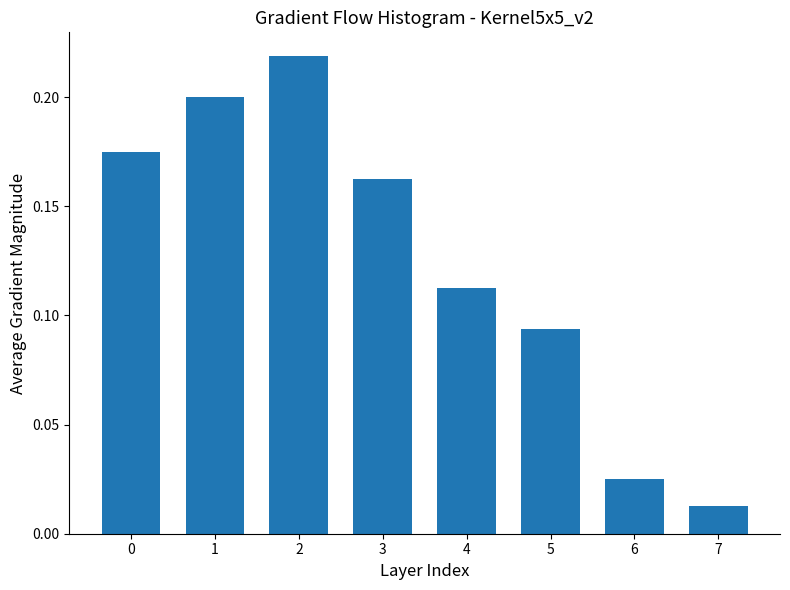

At which label is the value closest to 0?

7